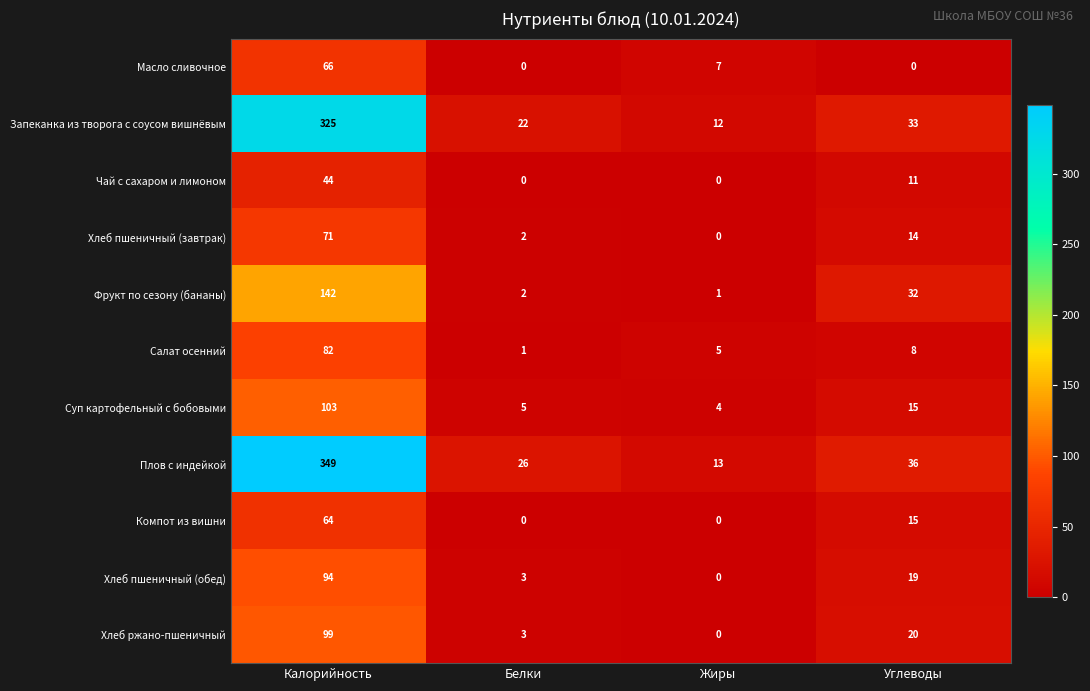

At which label is Хлеб ржано-пшеничный closest to 49?

Углеводы